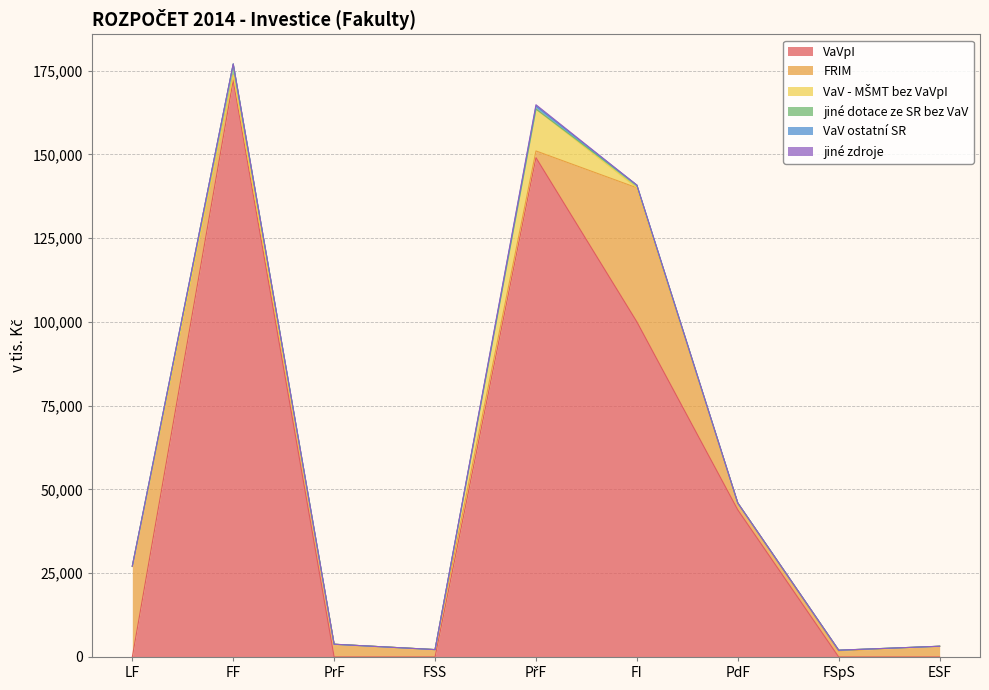

True or false: jiné zdroje has a value of 0 at LF.

True